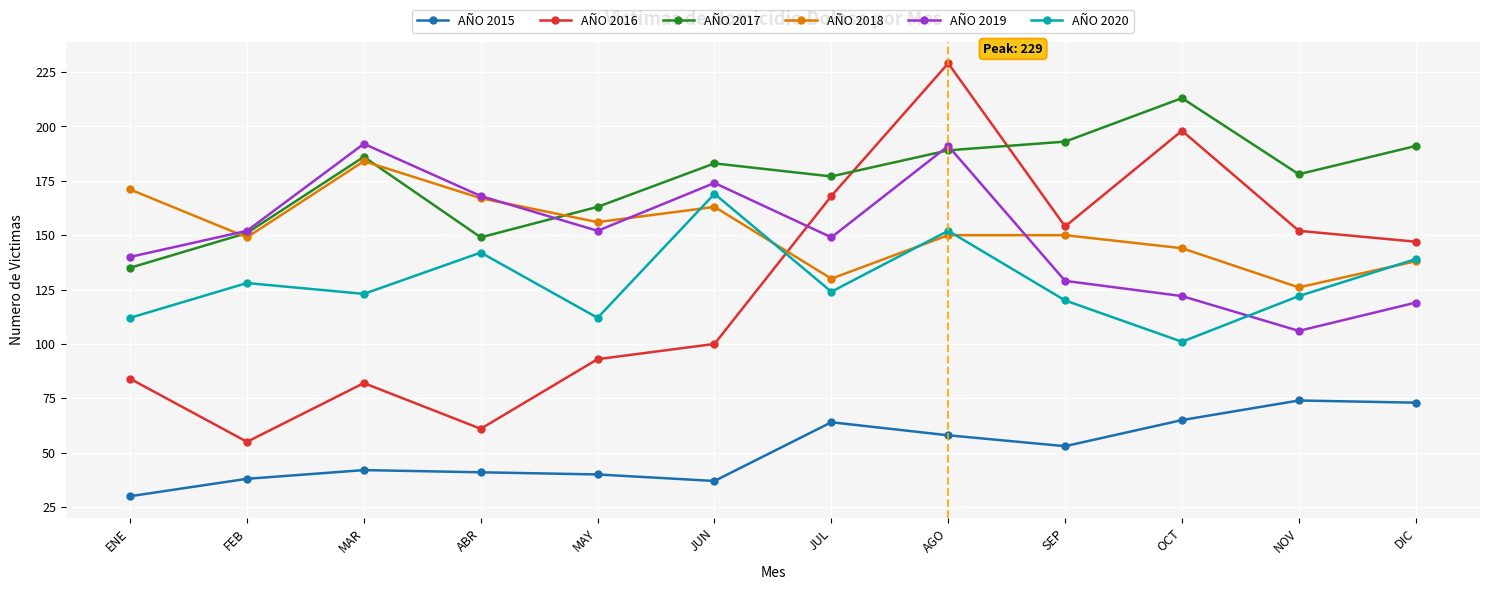

What is the label of the 1st point from the right?

DIC